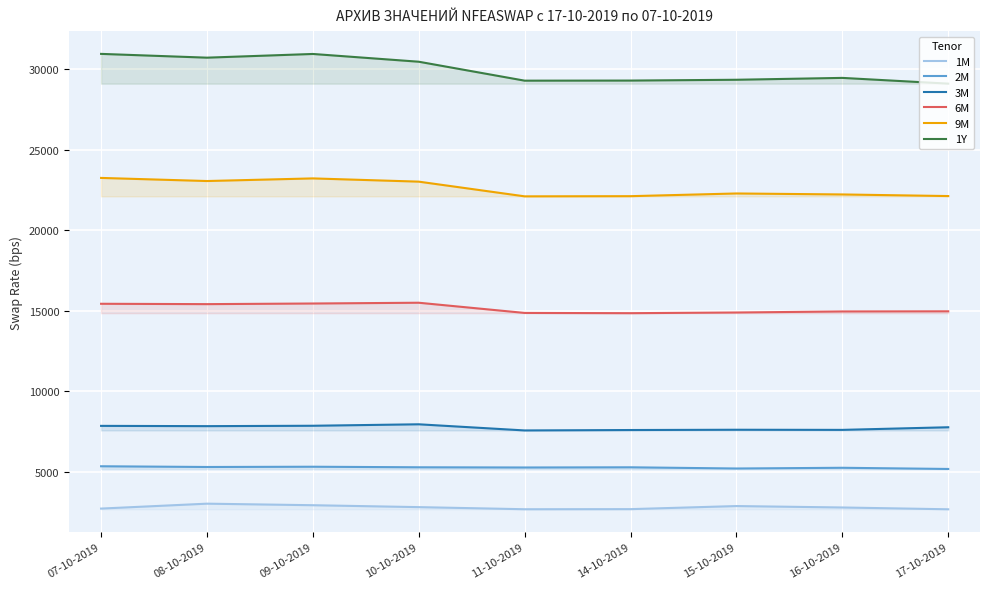

What is the label of the 8th point from the right?

08-10-2019